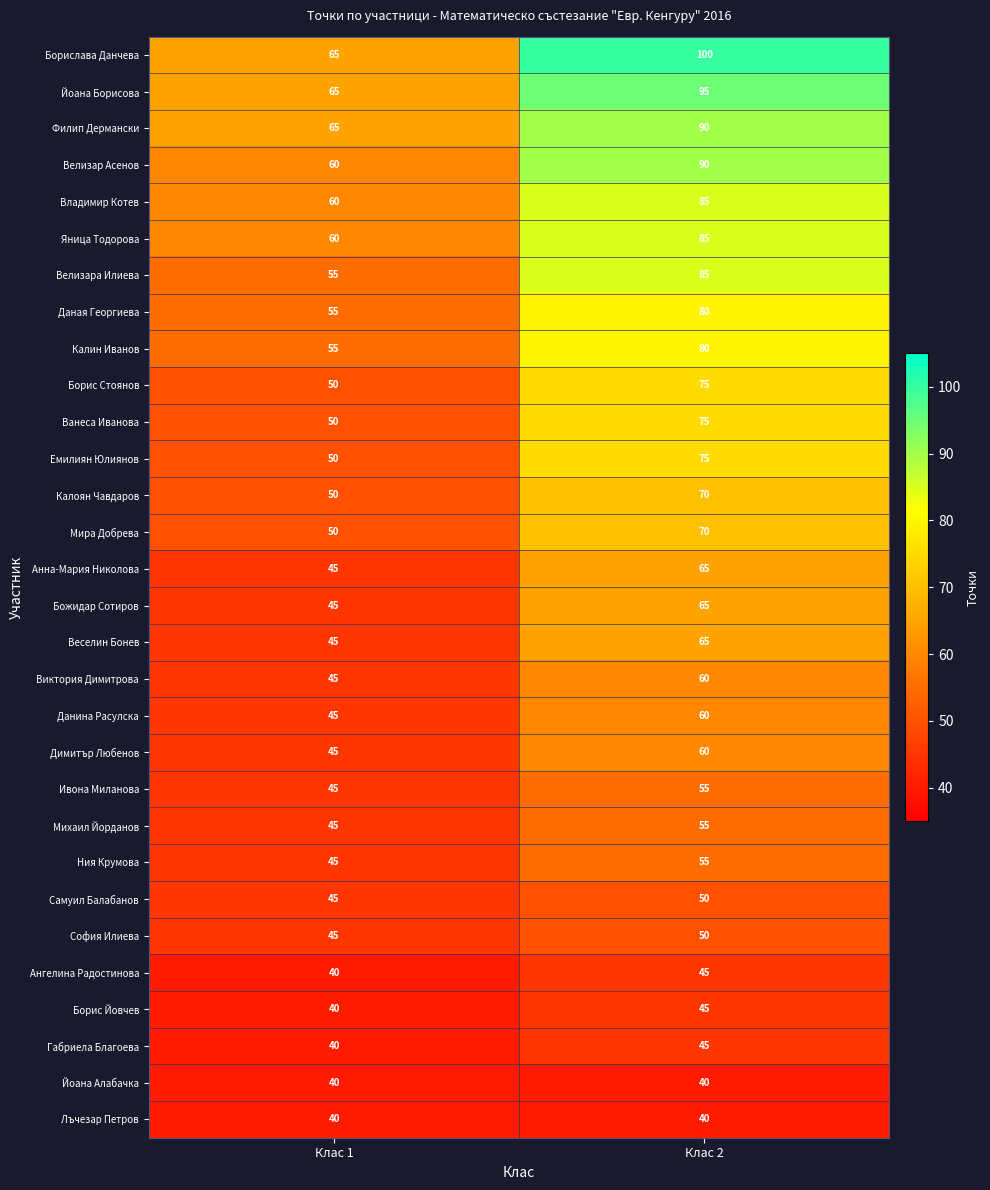

At which label does Яница Тодорова reach its minimum?

Клас 1